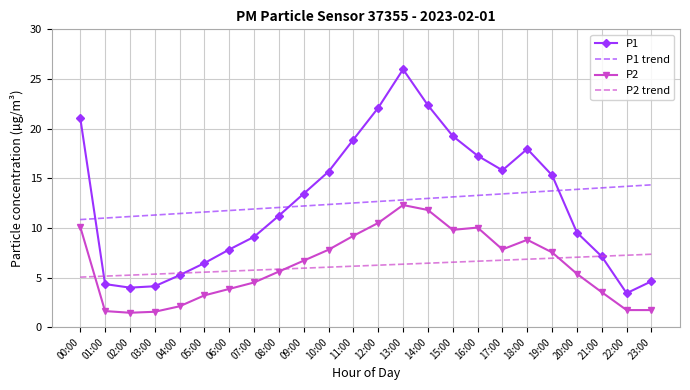

What is the total value across all series at 10:00?

41.9